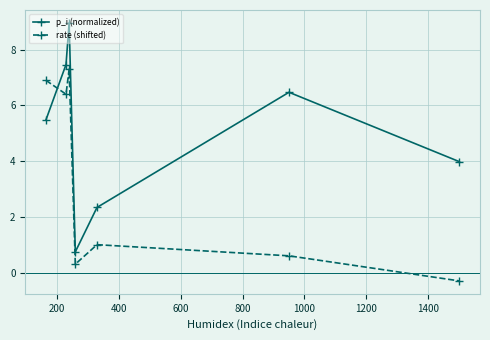

What is the value of the p_i (normalized) point at the 2nd from the left?

7.5